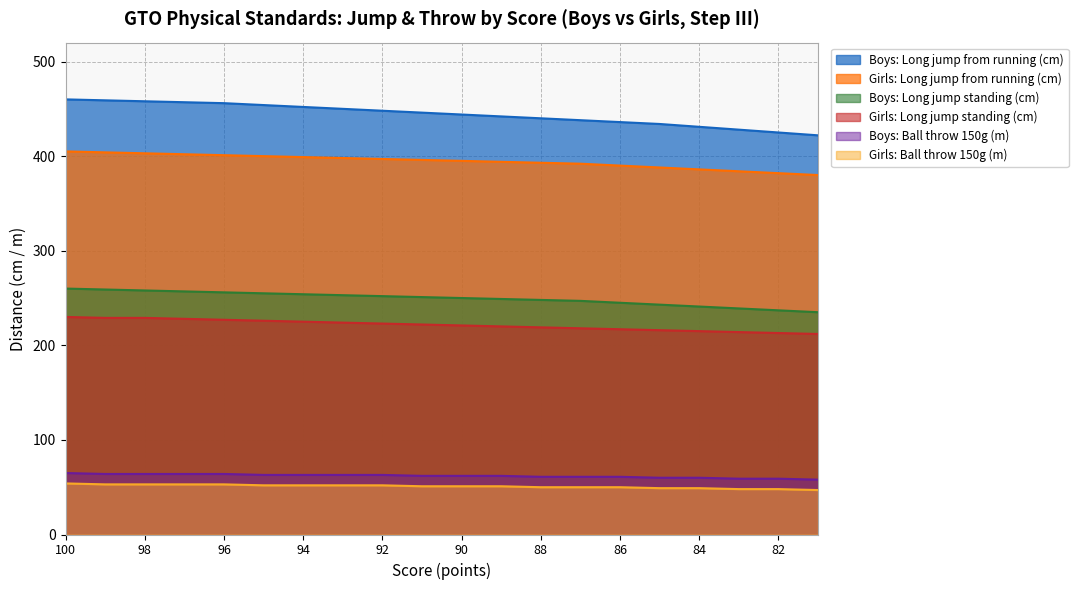

What are all the series names shown in the legend?

Boys: Long jump from running (cm), Girls: Long jump from running (cm), Boys: Long jump standing (cm), Girls: Long jump standing (cm), Boys: Ball throw 150g (m), Girls: Ball throw 150g (m)